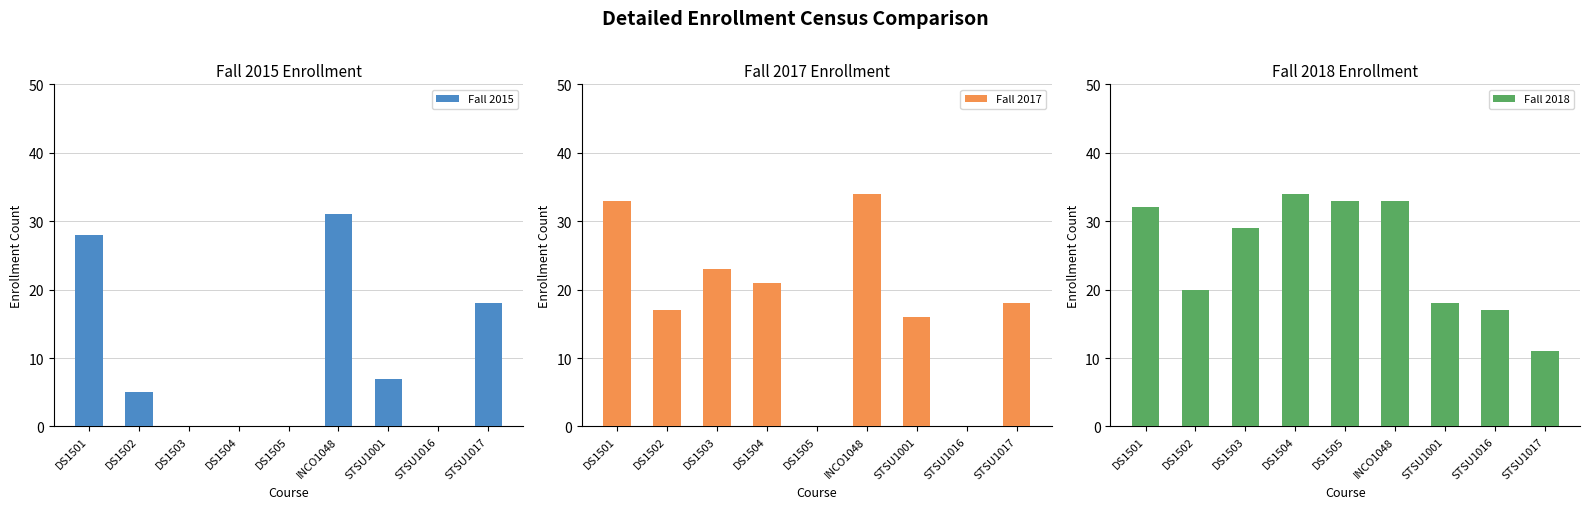

At INCO1048, list the series in order from smallest to largest.

Fall 2015, Fall 2018, Fall 2017